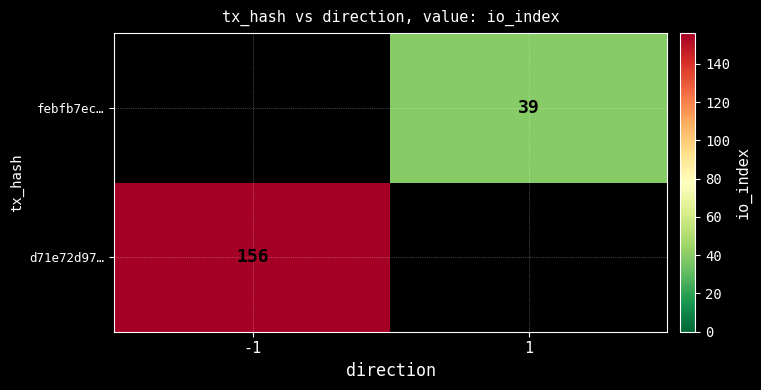

Which category has the lowest value across all series?

1